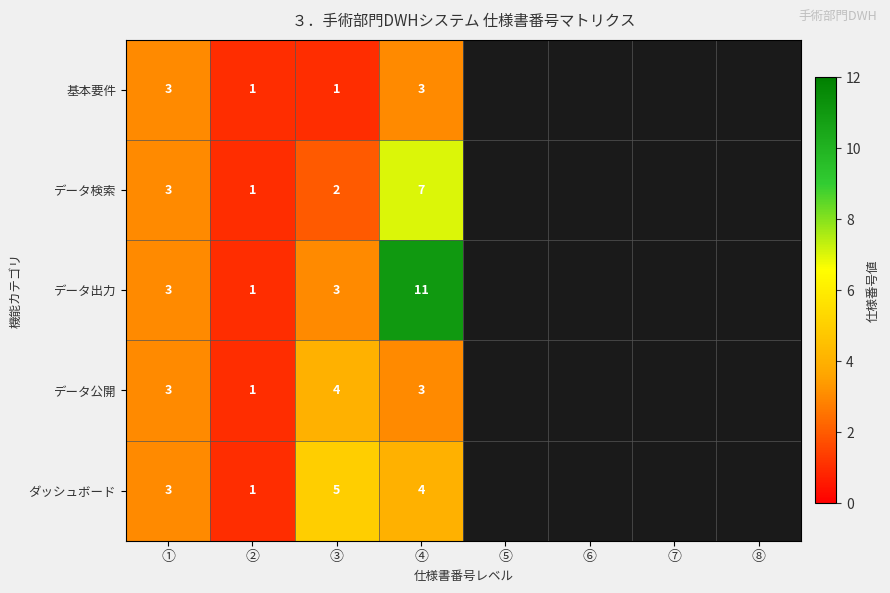

Which has a higher value, ⑦ or ⑧?

⑧